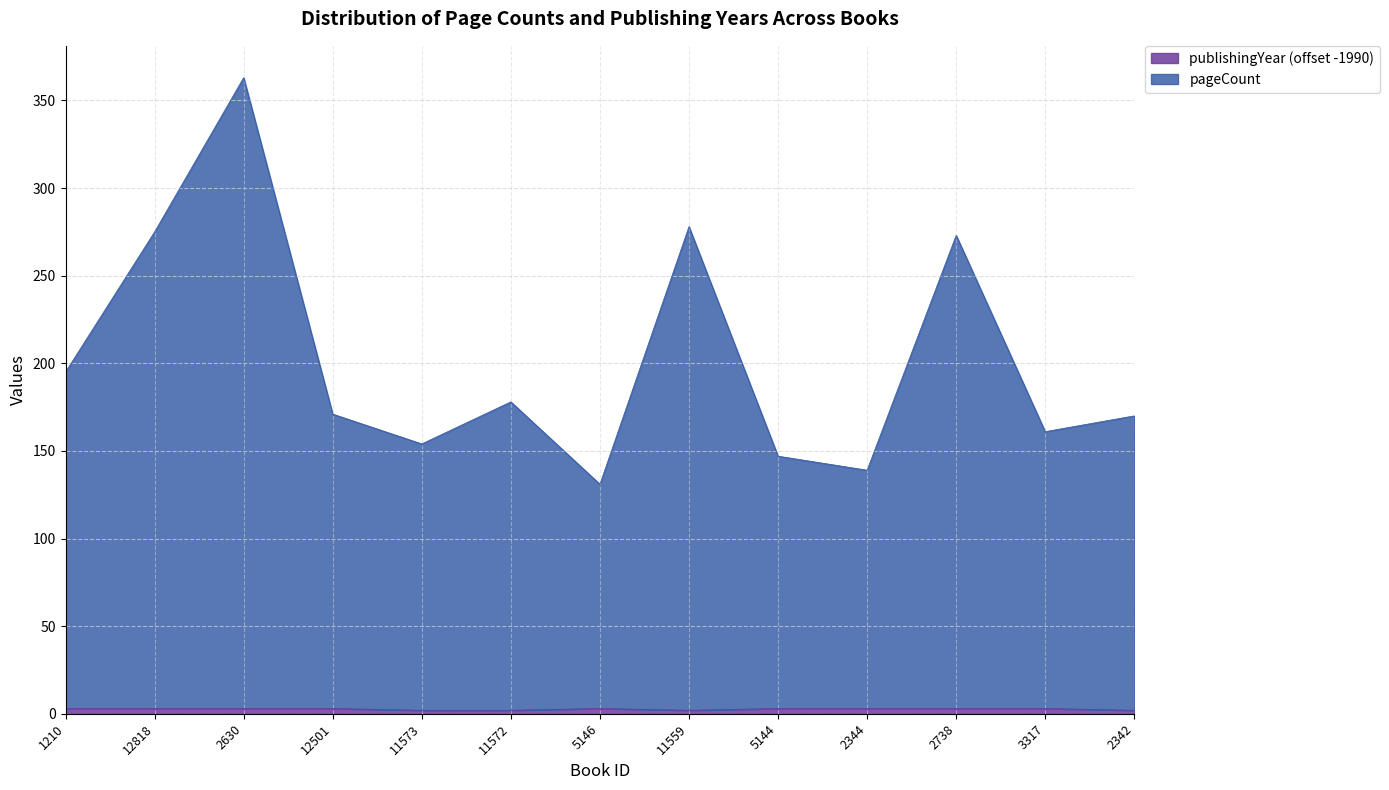

Which category has the lowest value in the pageCount series?

5146